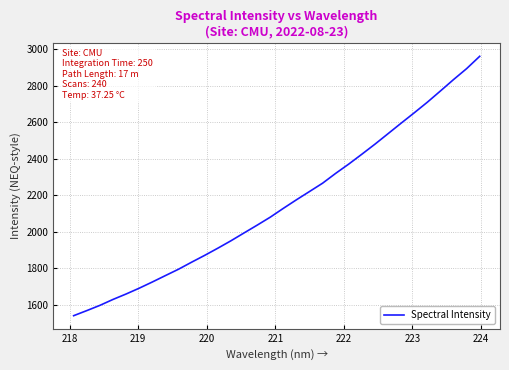

What is the difference between the maximum and minimum values?

1422.3